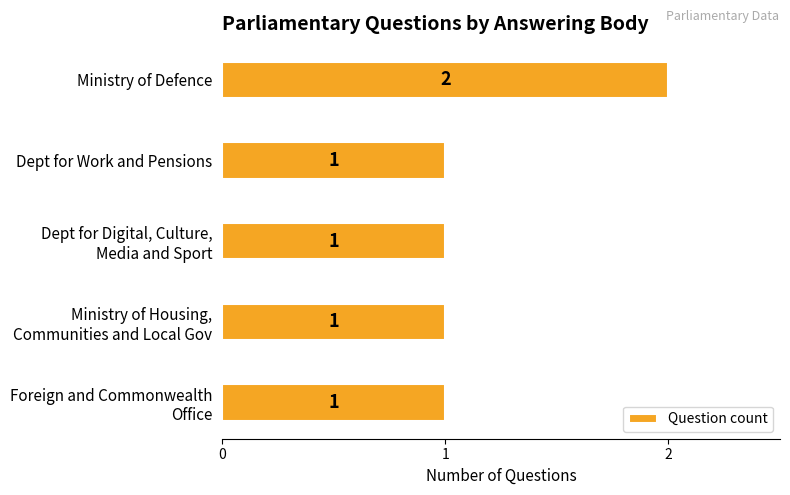

How many bars are there in total?

5